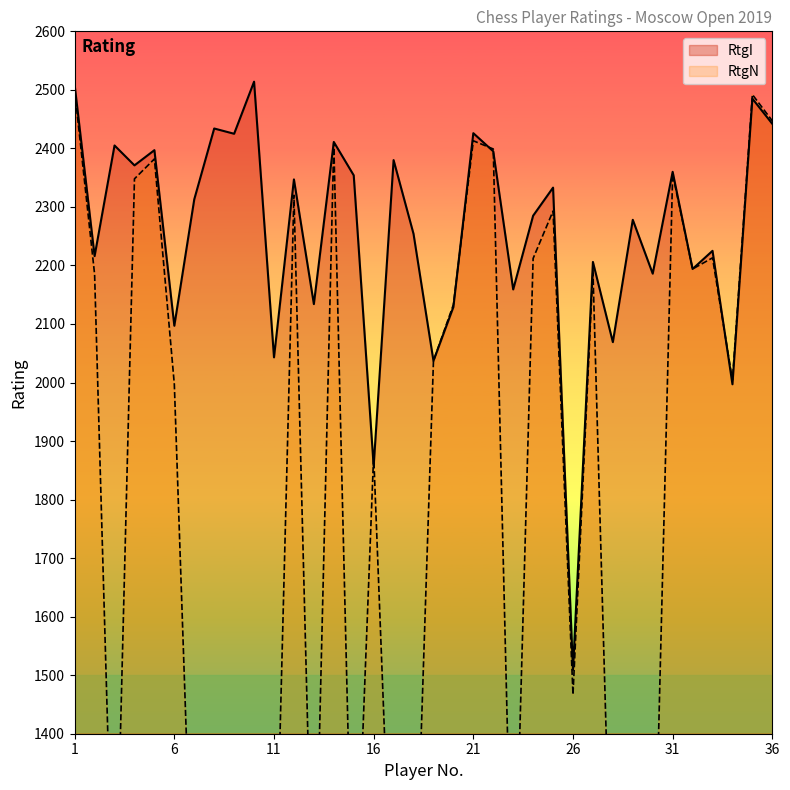

At which category does the chart reach its minimum across all series?

3